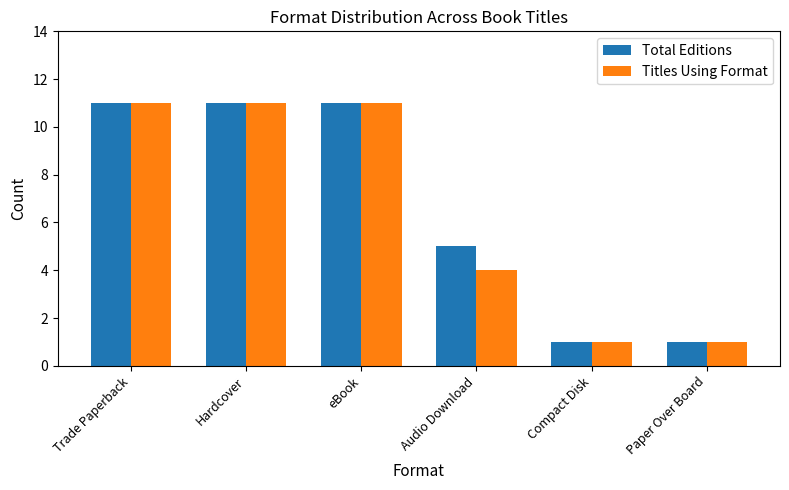

Reading left to right, what are all the values shown in this chart?

Total Editions: 11	11	11	5	1	1
Titles Using Format: 11	11	11	4	1	1